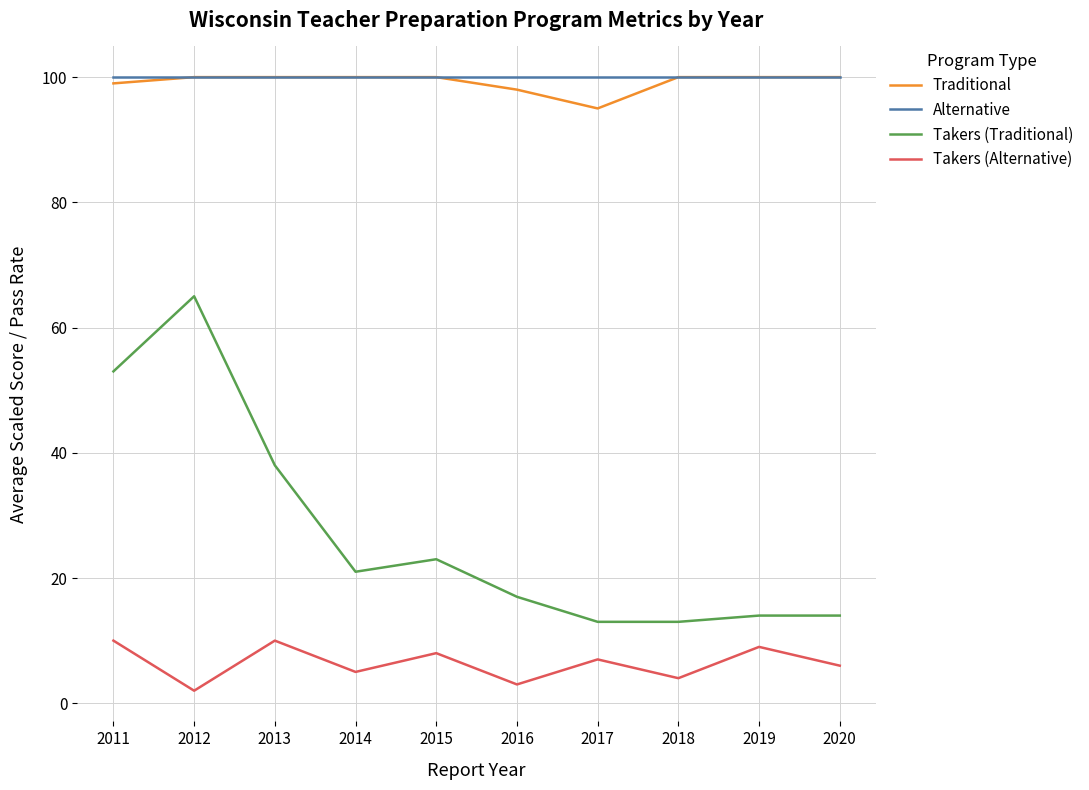

What is the total value across all series at 2015?

231